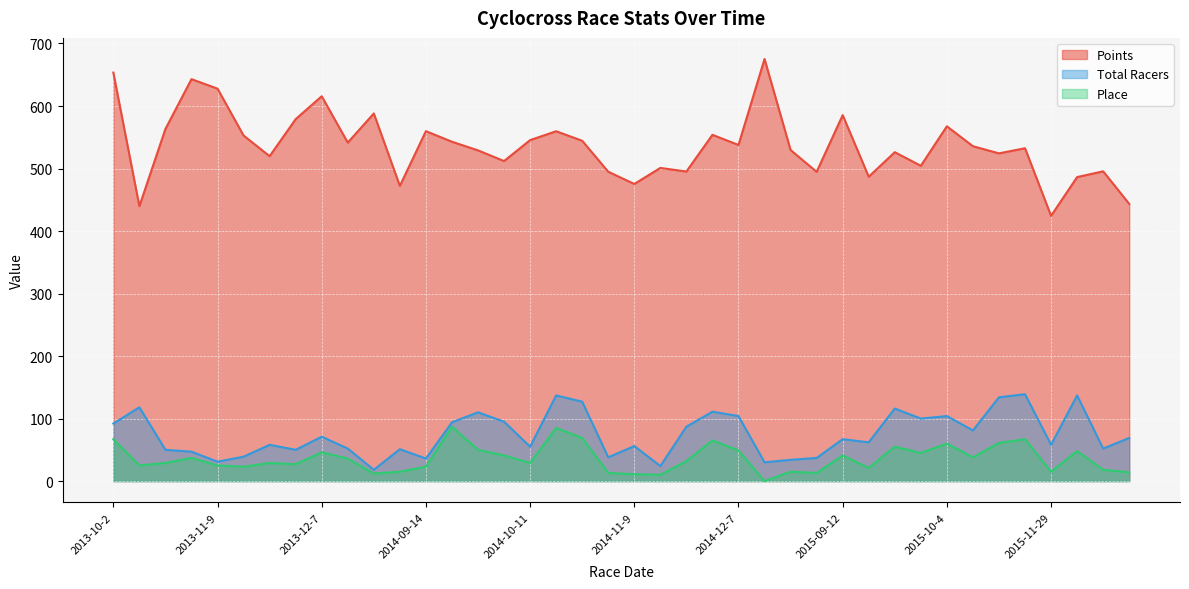

What value does the Place series have at 2015-09-30?

45.0